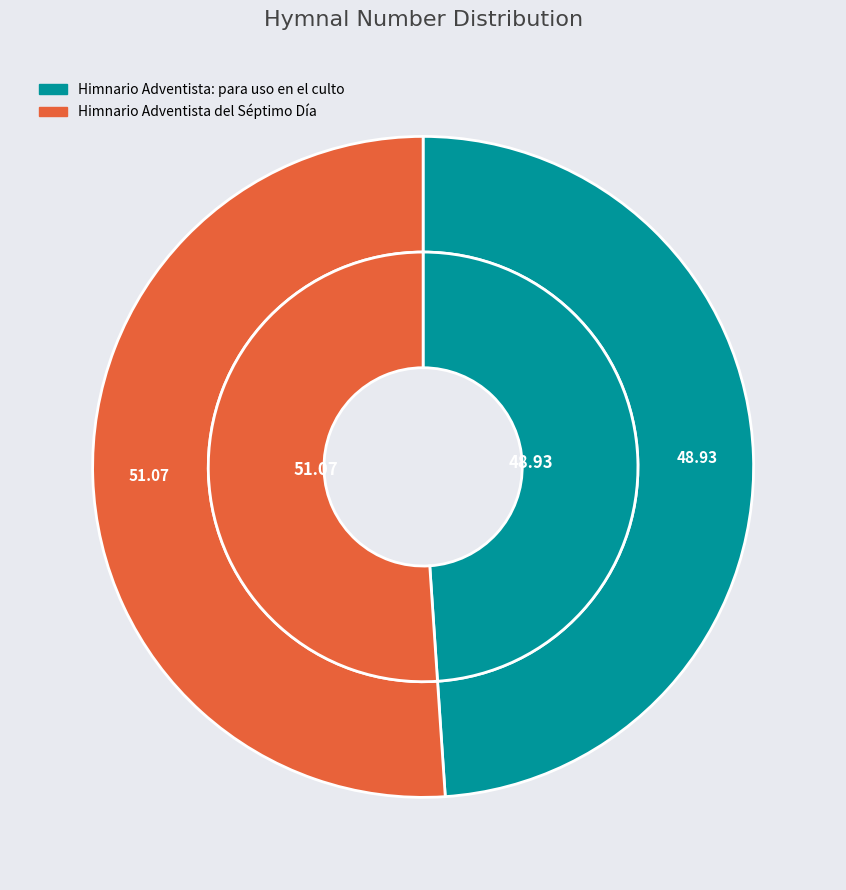

Which category has the biggest portion of the pie?

Himnario Adventista del Séptimo Día